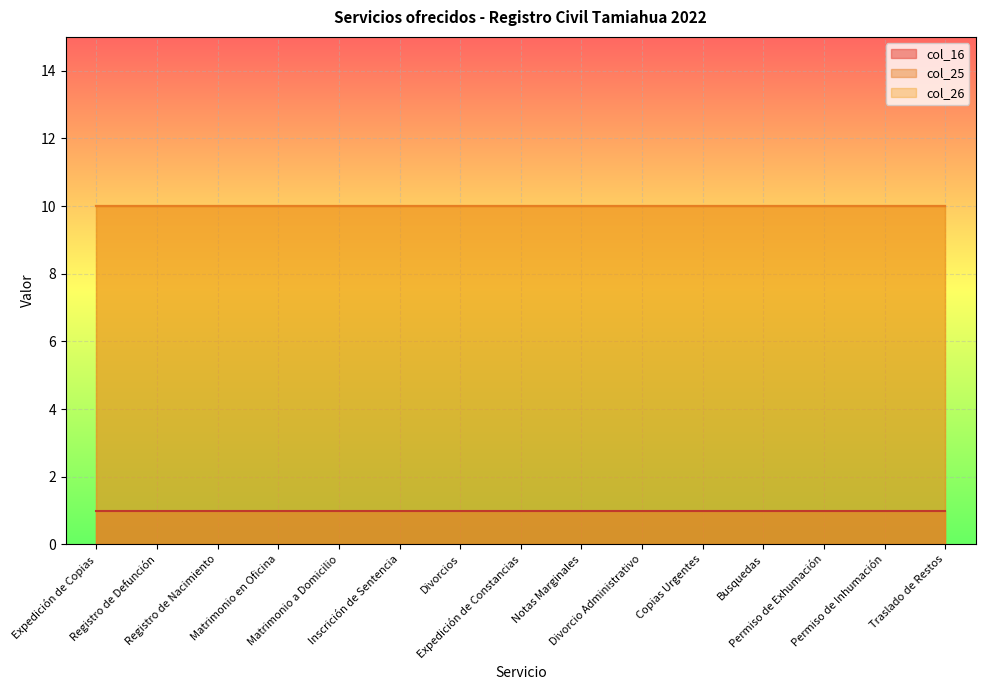

What is the label of the 11th point from the right?

Matrimonio a Domicilio